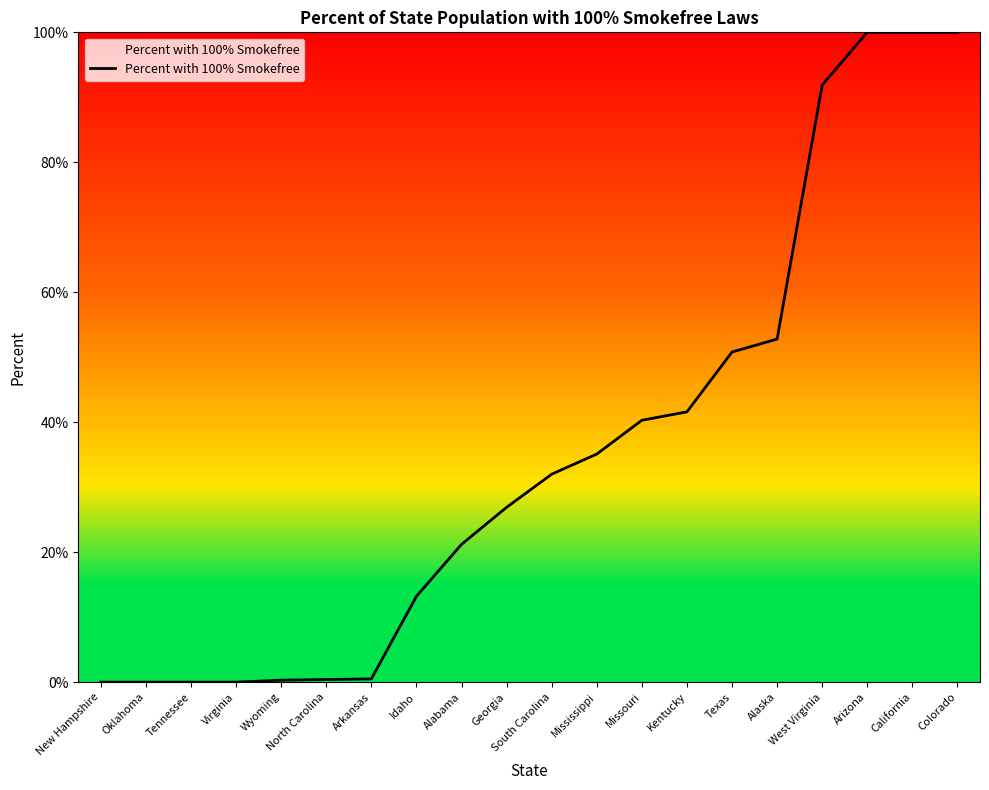

How many values are below 32?

10